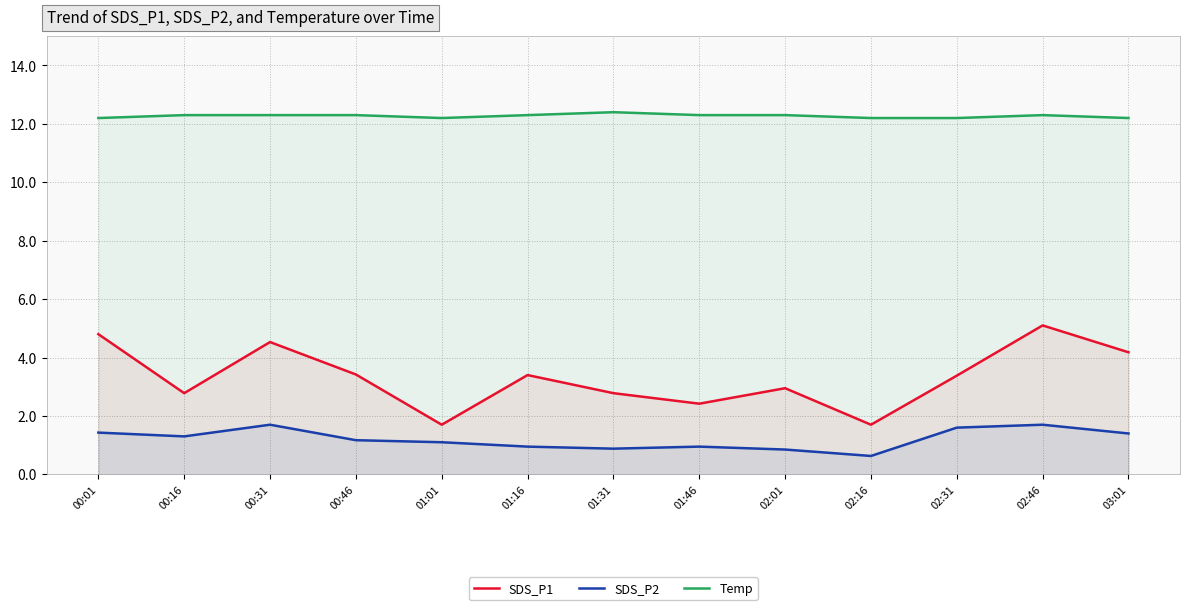

What is the maximum value for SDS_P1?

5.1